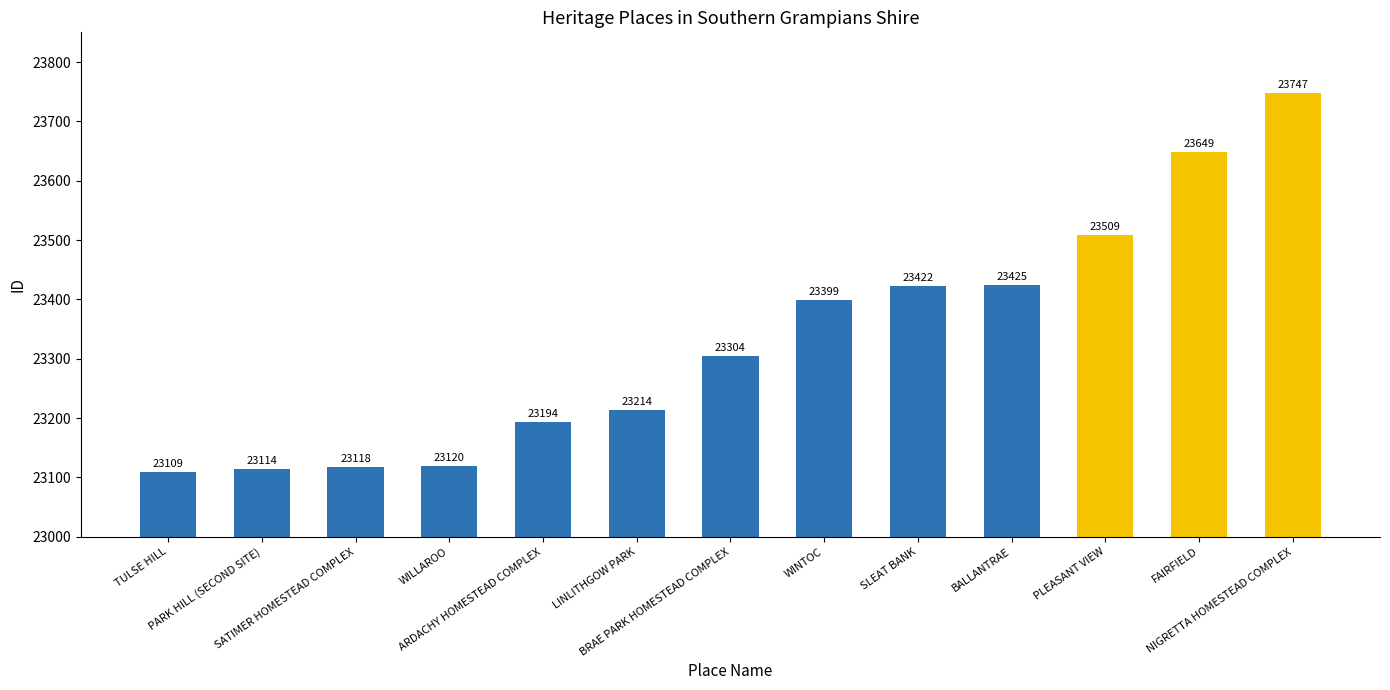

Which label corresponds to the largest value in the chart?

NIGRETTA HOMESTEAD COMPLEX